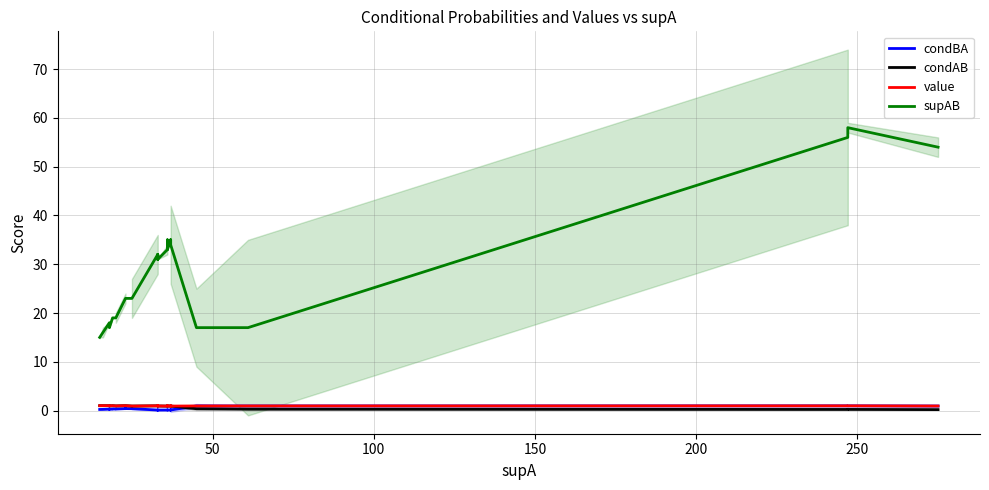

How many interior local valleys does the condAB series have?

6